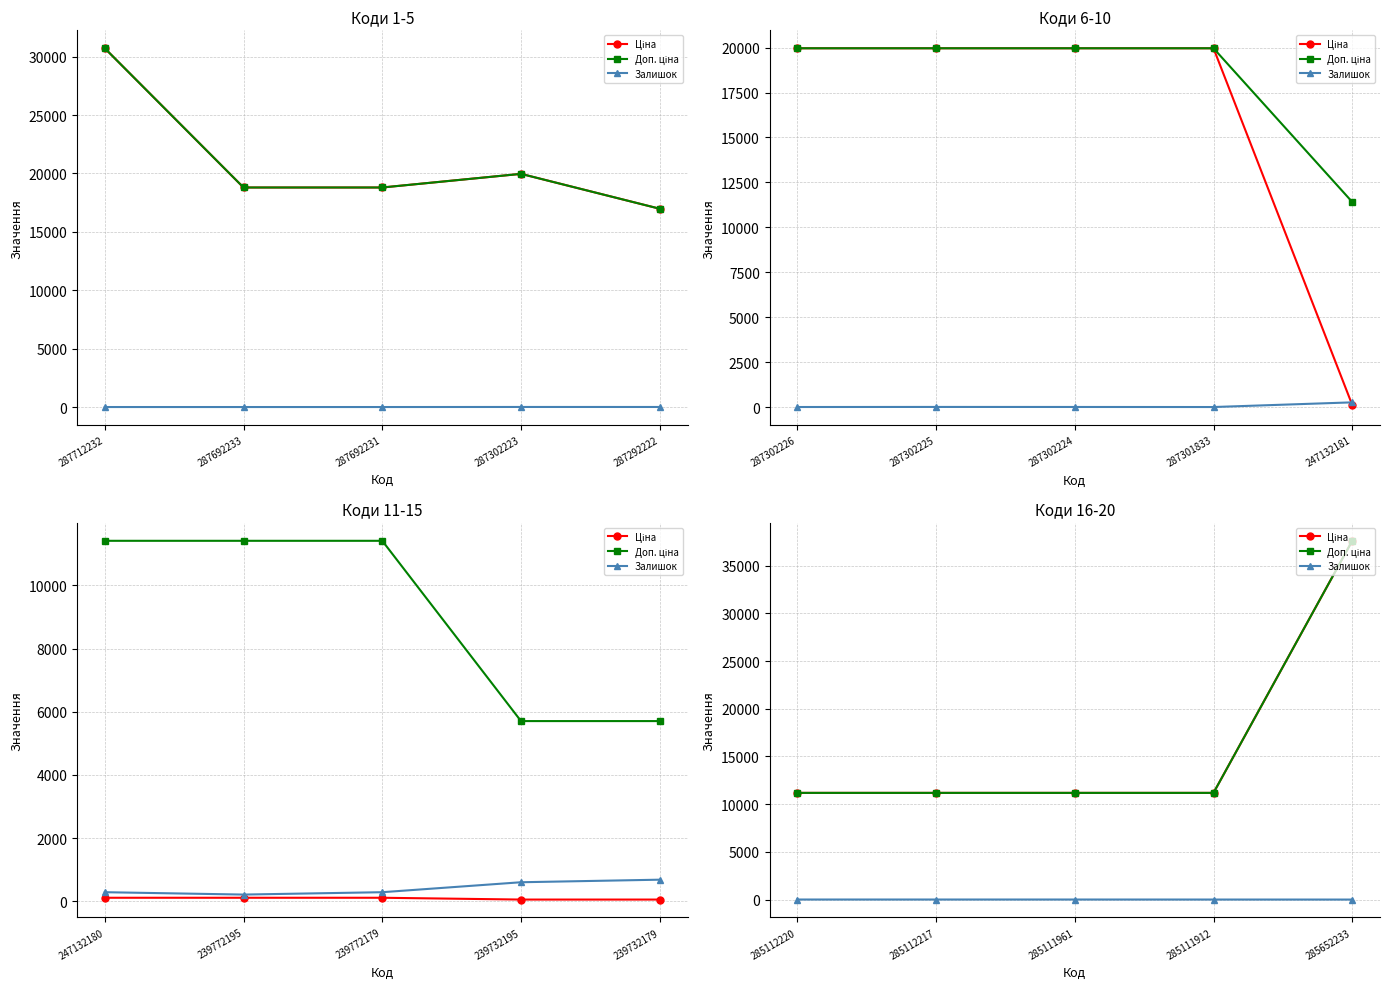

Is the value of Залишок at 285112217 greater than the value of Доп. ціна at 285112217?

No